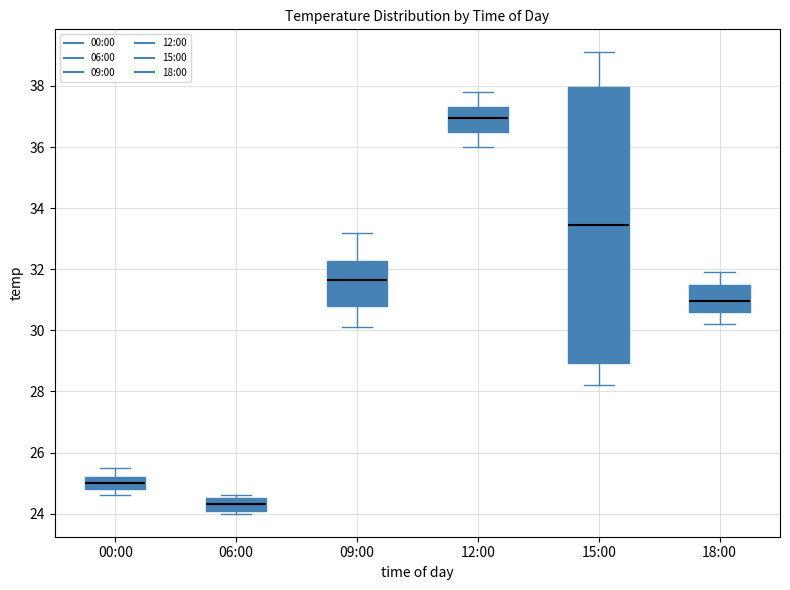

Where is the lower edge of the box for 06:00 on the y-axis? The values are not printed on the chart, so give them approximately, as read against the axis.

24.2